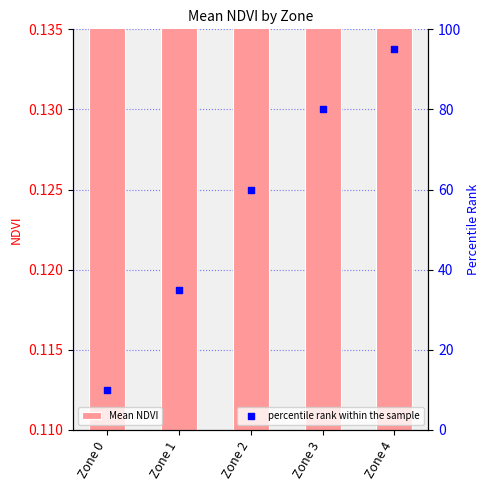

What is the total value across all series at Zone 2?

60.1